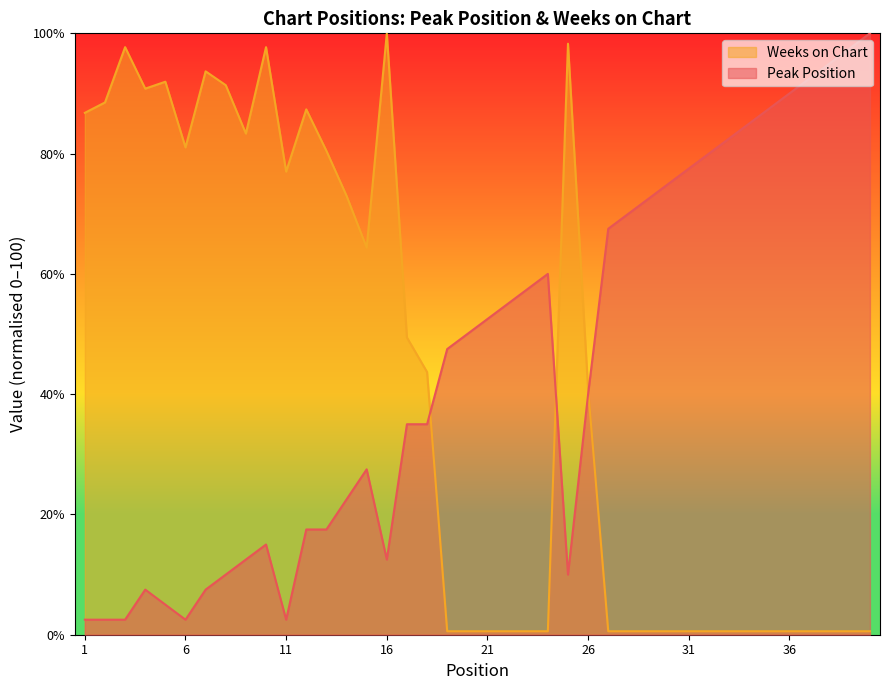

How many intersections are there between Peak Position and Weeks on Chart?

3